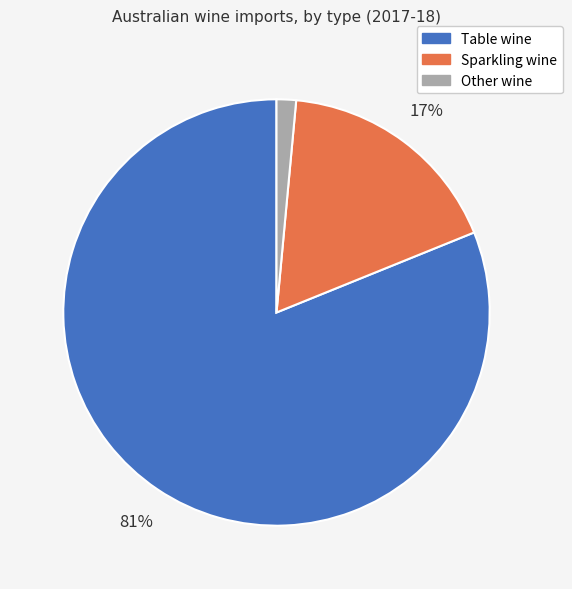

To the nearest percent, what portion does Other wine represent?

1%